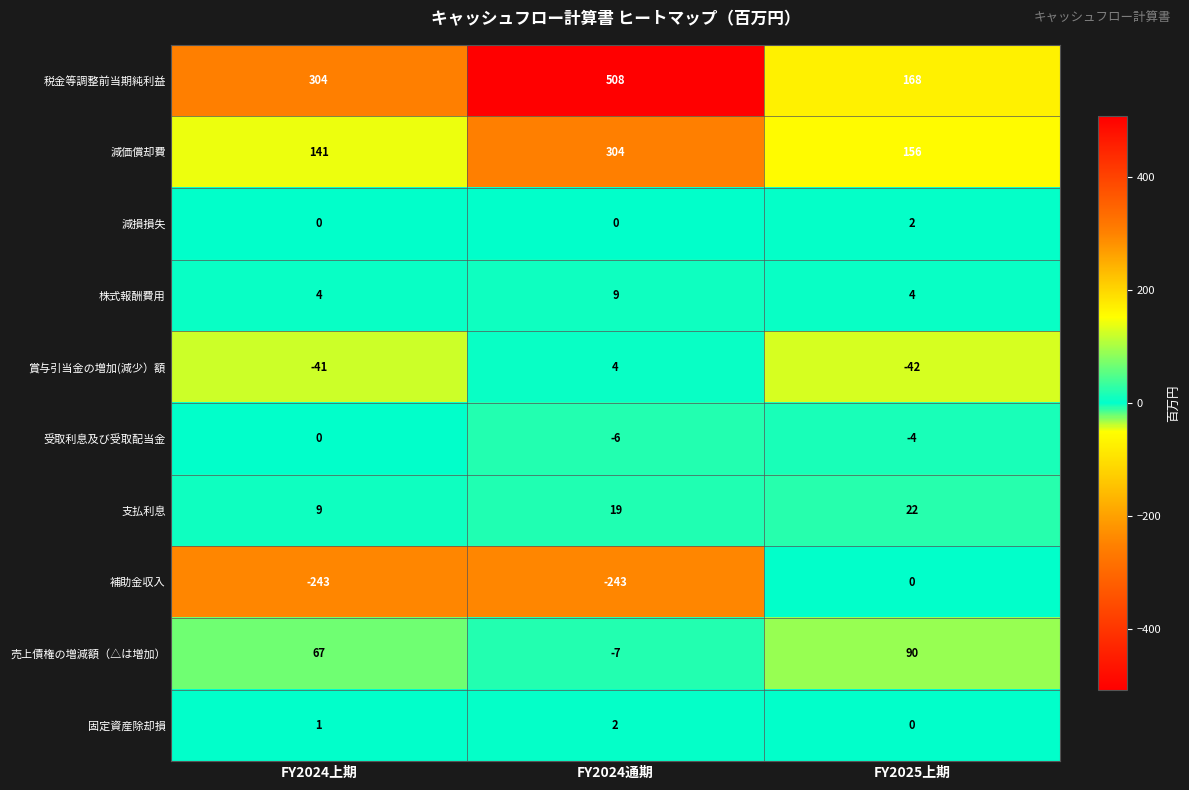

What is the spread (max minus min) of values at FY2025上期?

210